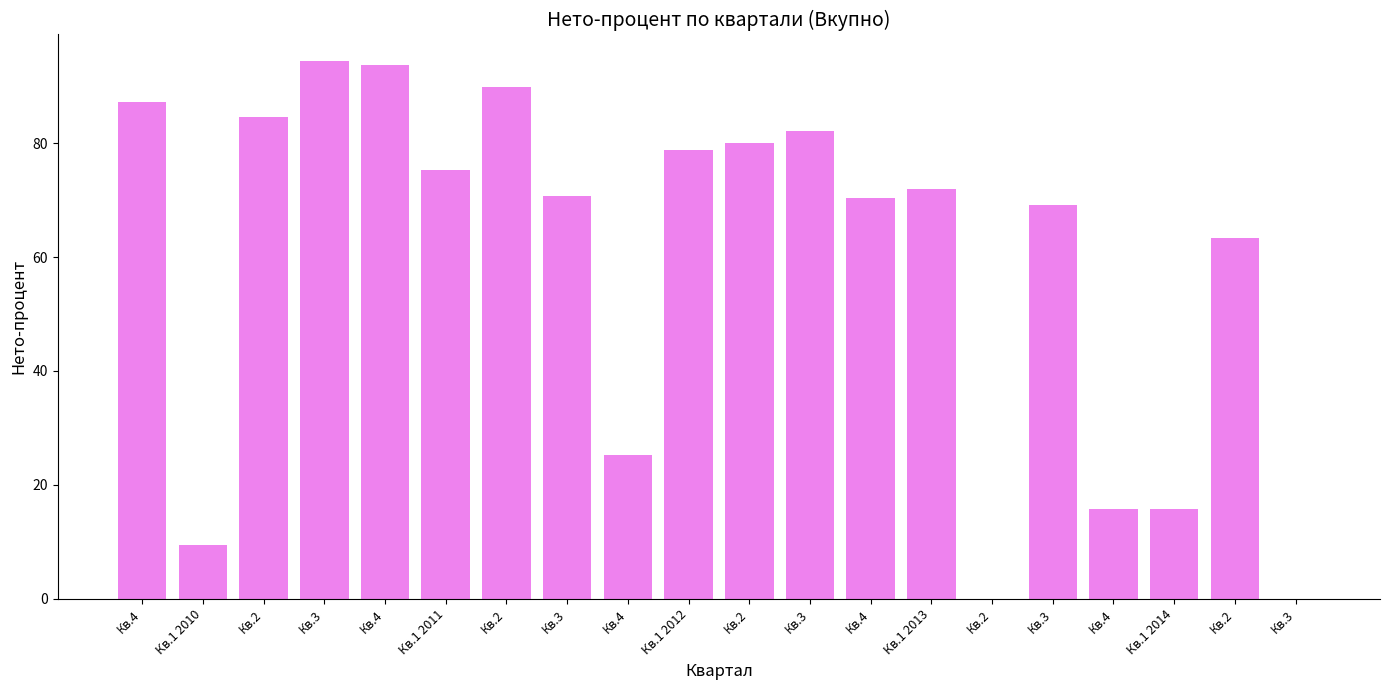

Approximately how many times larger is the value at Кв.4 compared to Кв.1 2011?

0.2